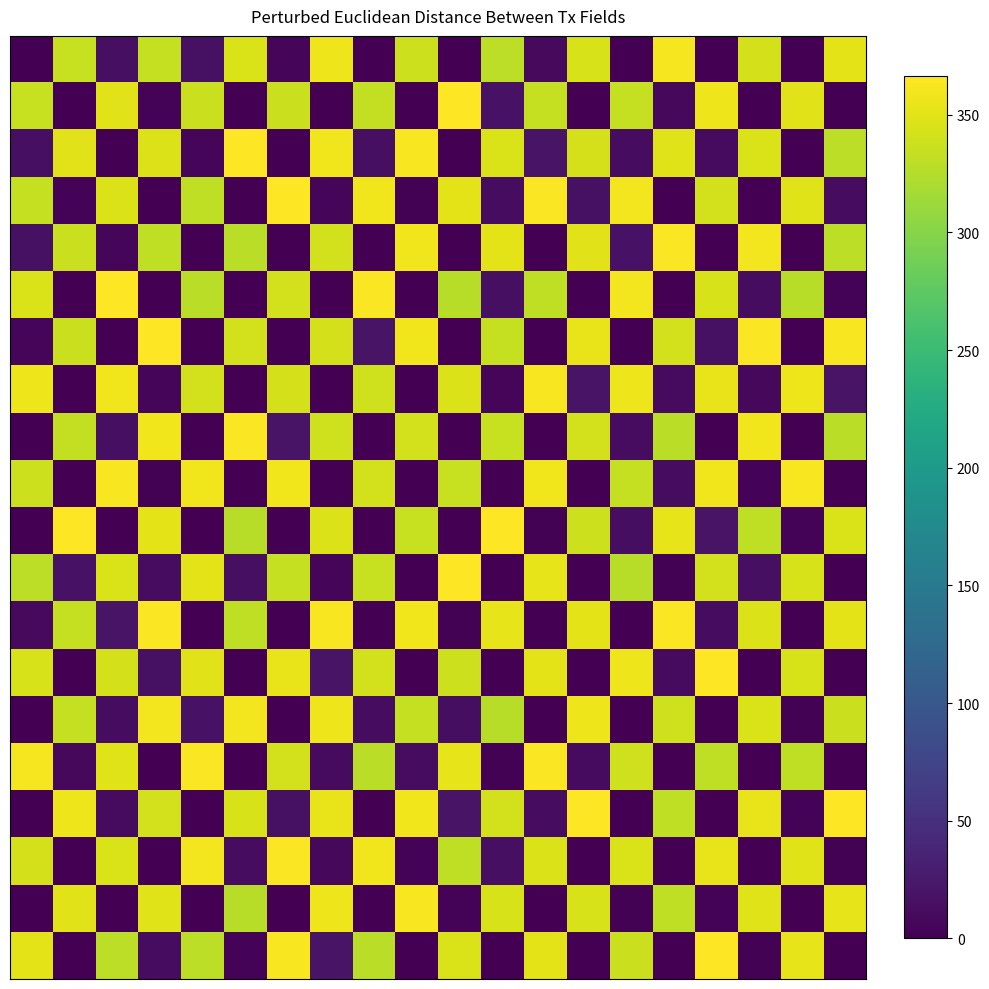

At how many categories does at least one series exceed 57?

20